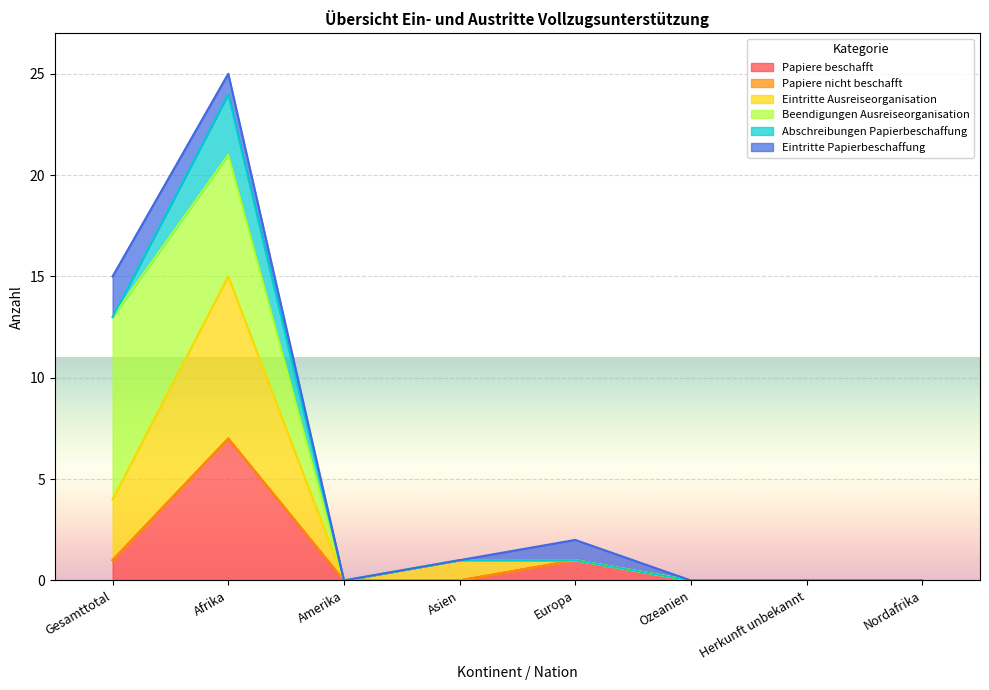

Is it true that Papiere beschafft equals 1 at Europa?

True